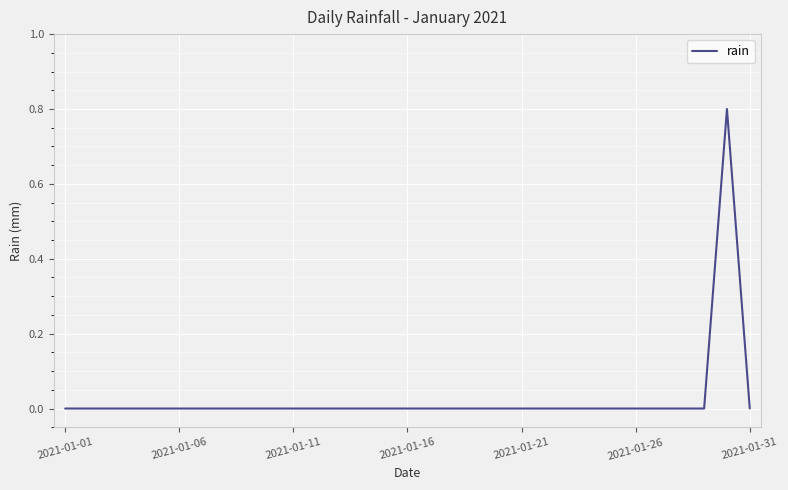

What is the maximum value shown in the chart?

0.8